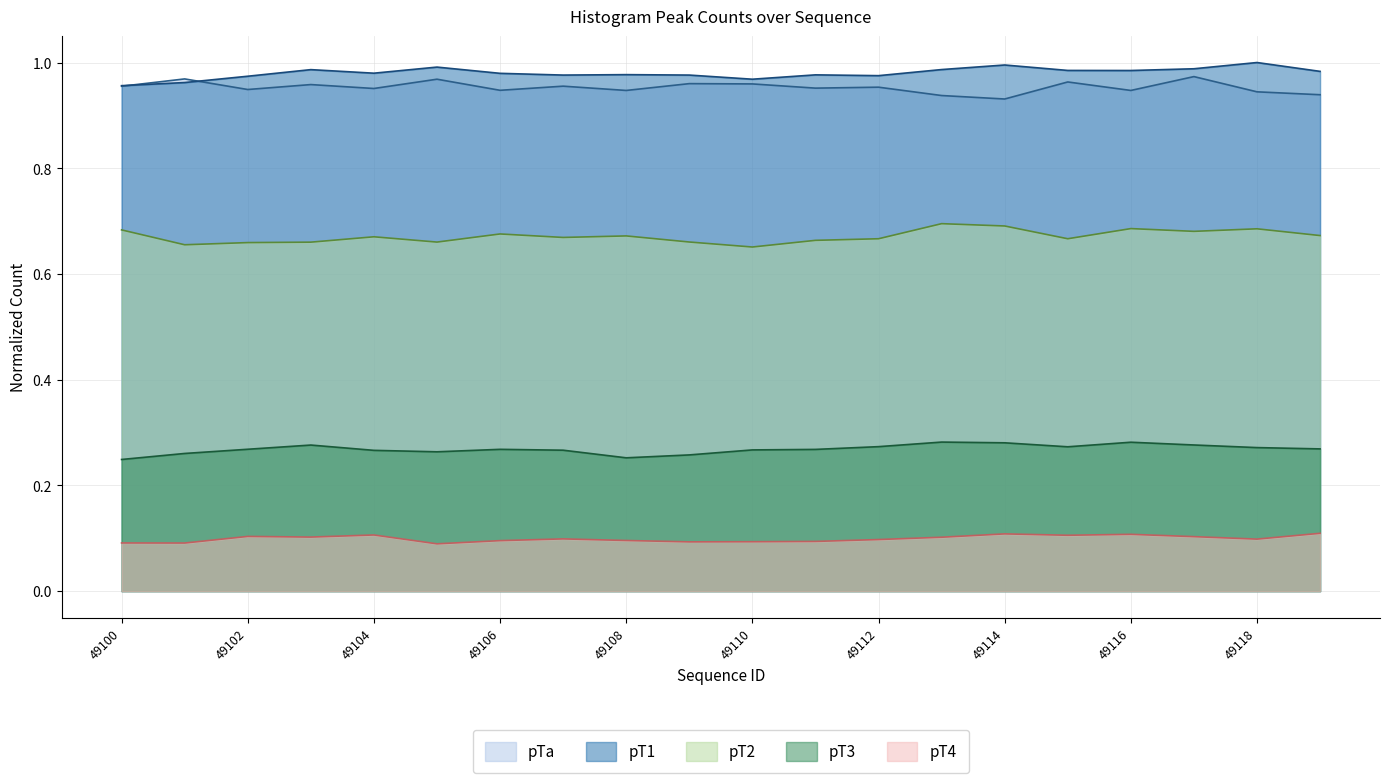

True or false: peak3 and peak4 intersect in this chart.

False